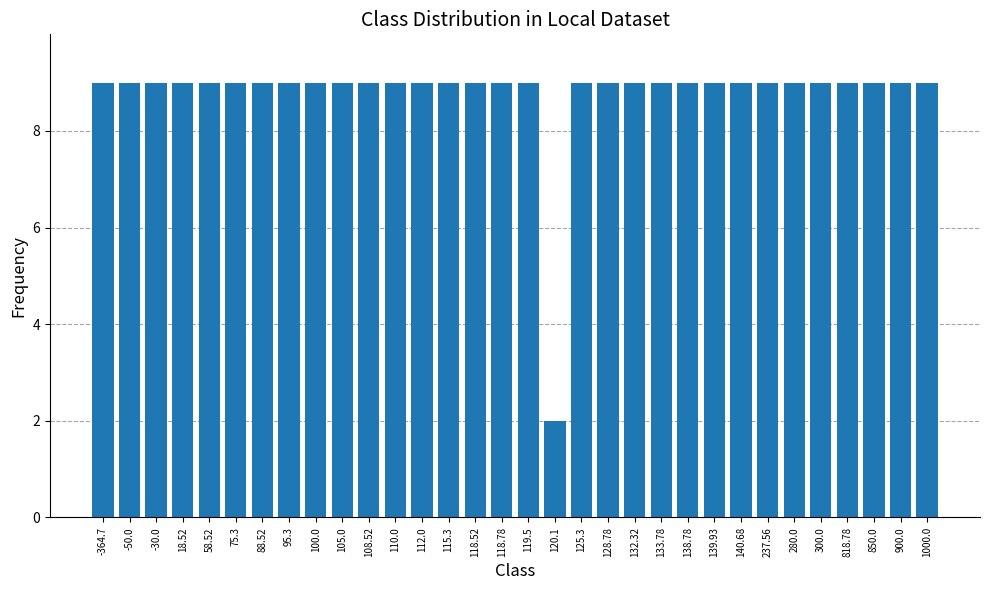

Is it true that the value at 300.0 is 2?

False